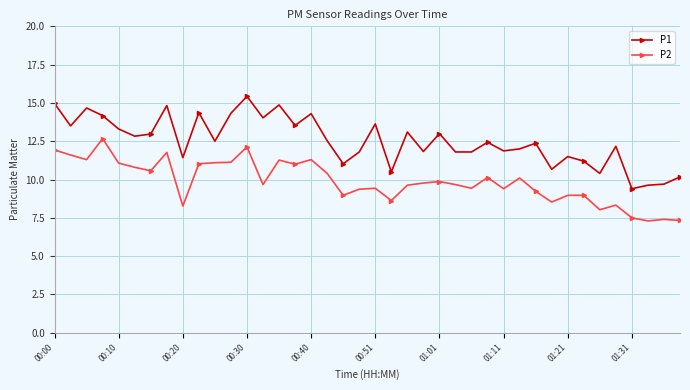

List the series in order of their overall mean, lowest first.

P2, P1